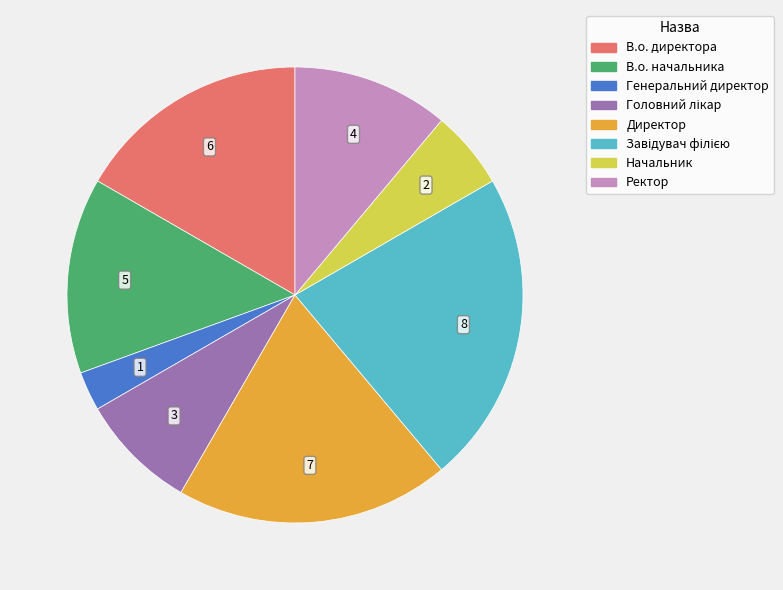

Does any single category account for the majority?

No